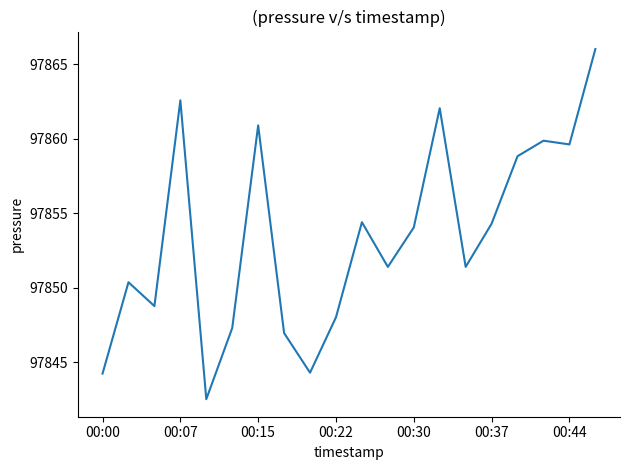

What is the difference between the maximum and minimum values?

23.5